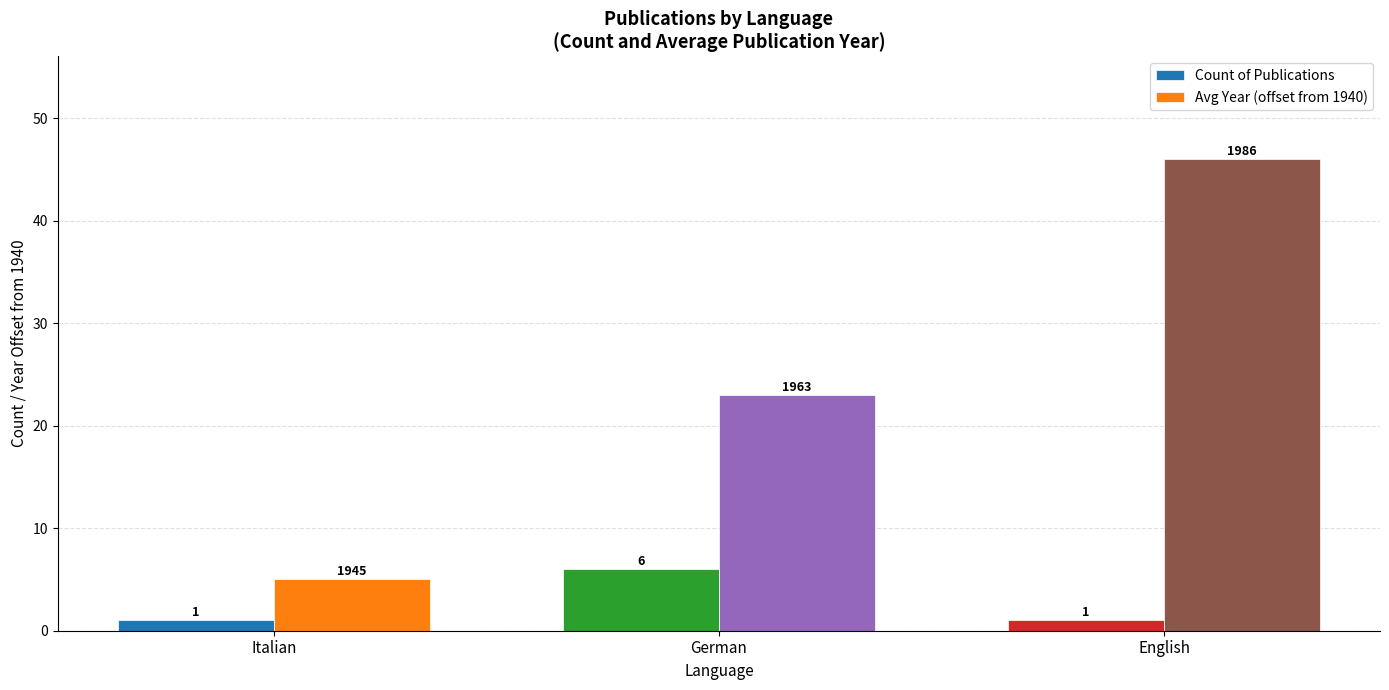

How many bars are there in total?

6